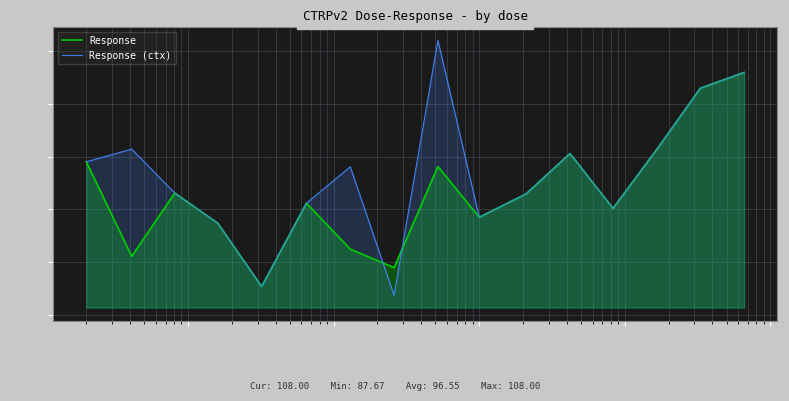

Which series has the largest range (max minus min)?

Response (ctx)